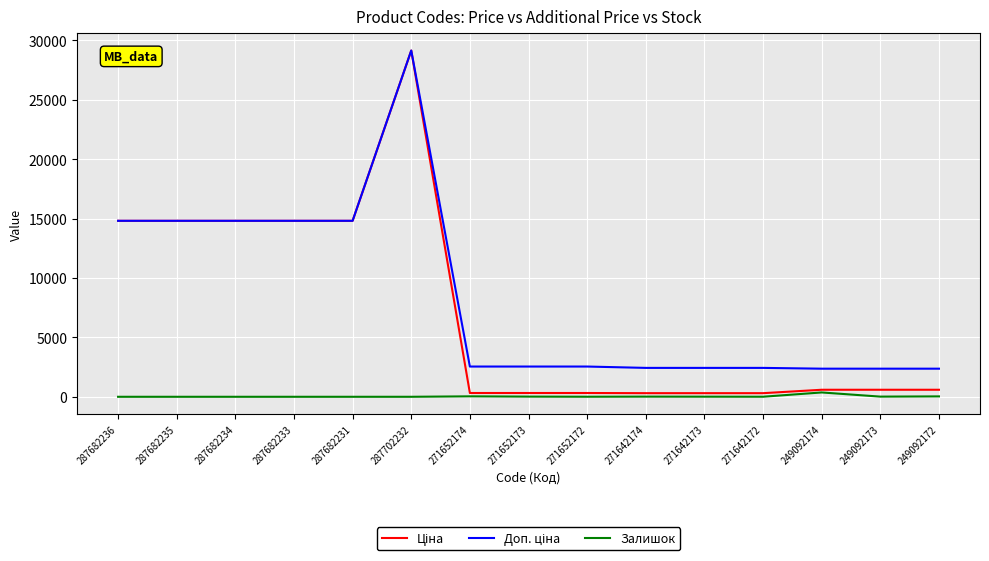

What is the difference between the highest and lowest values at 287682236?

14817.6